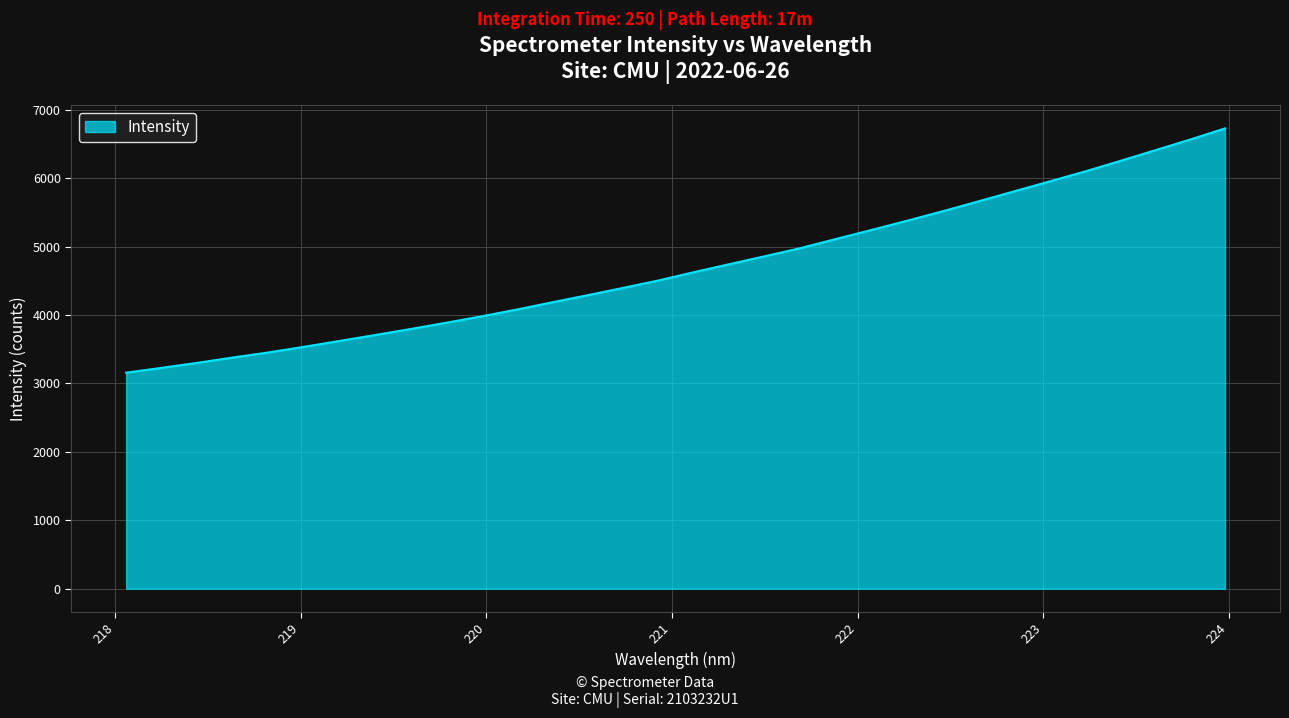

What is the minimum value shown in the chart?

3156.7